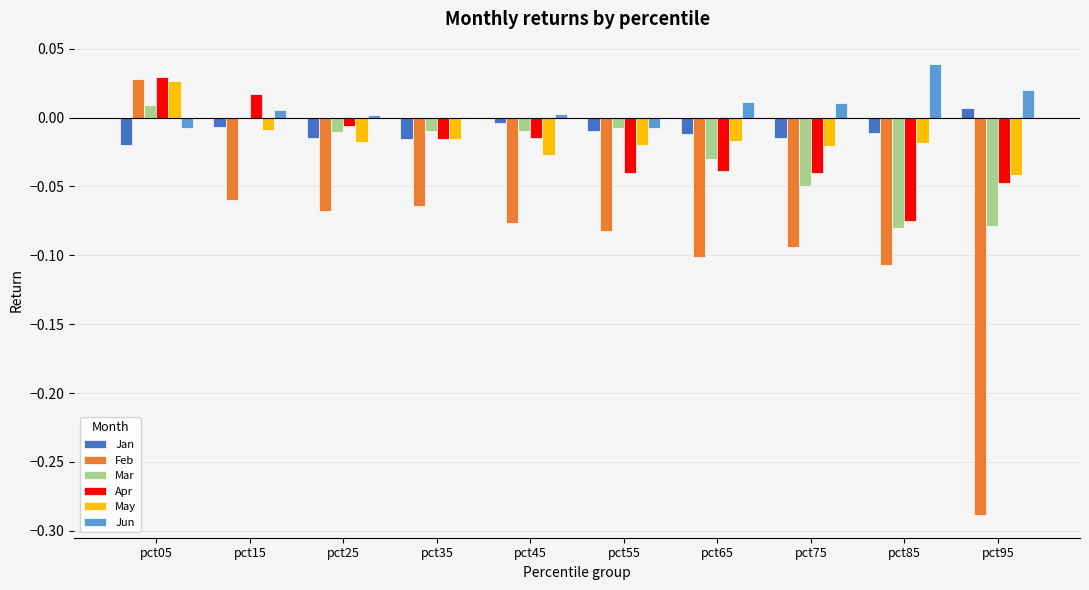

At which category does the chart reach its peak across all series?

pct85